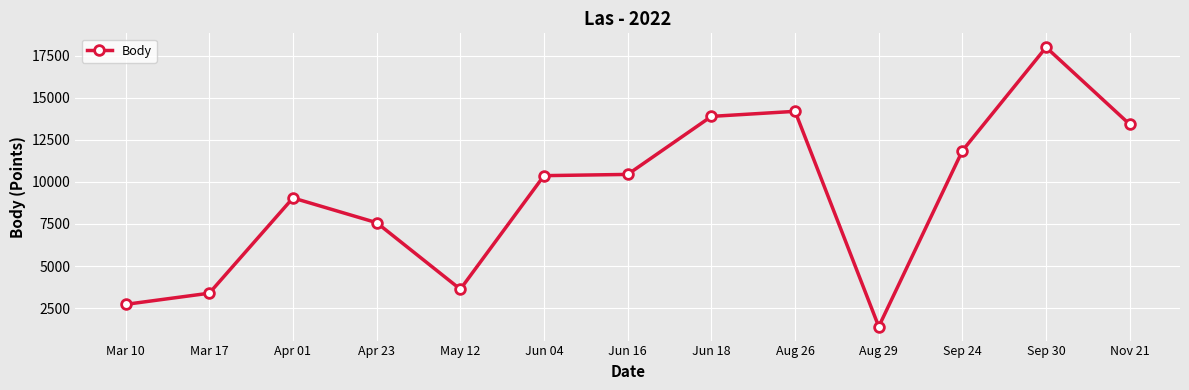

Is this an area chart (filled region under the line)?

No